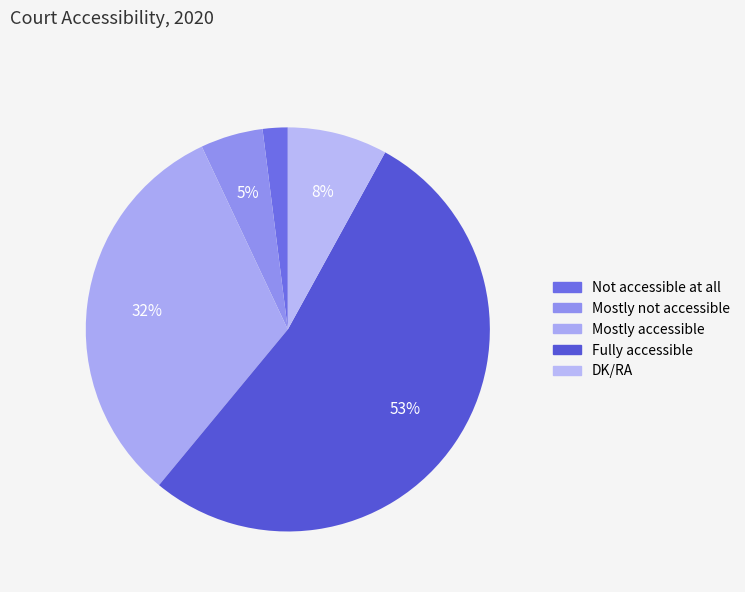

What is the smallest slice in the pie chart?

Not accessible at all